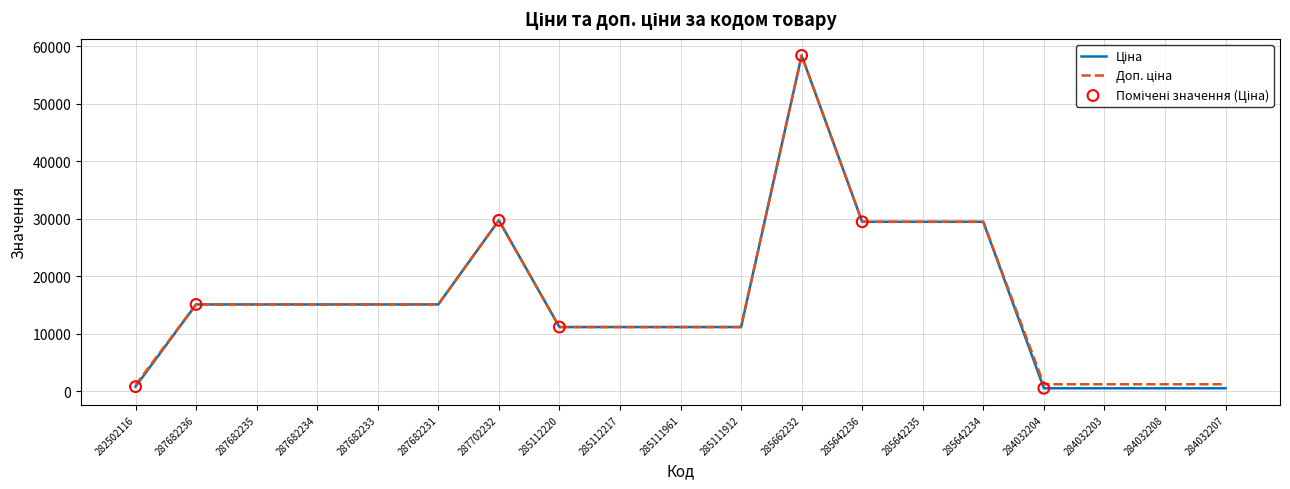

At which category is the sum across all series the highest?

285662232